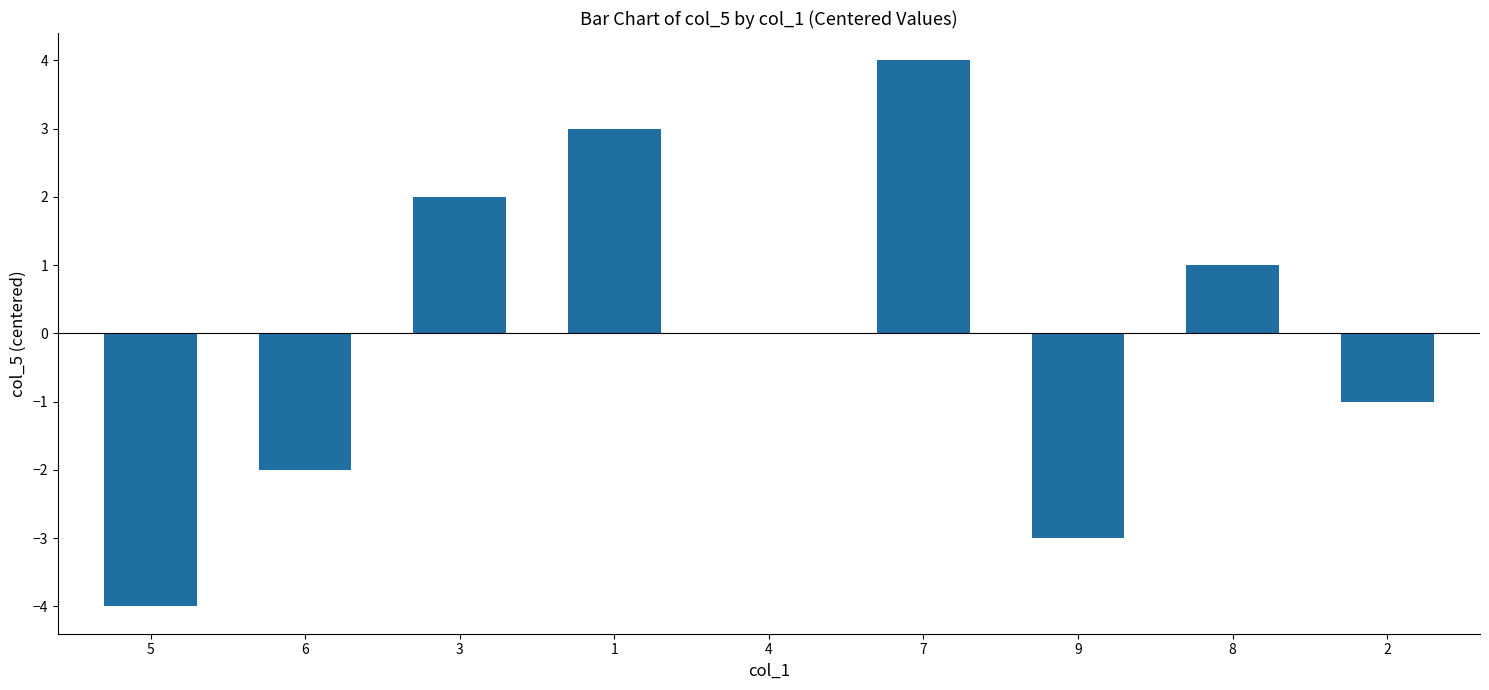

The chart shows a value of -5 at 9. True or false?

False